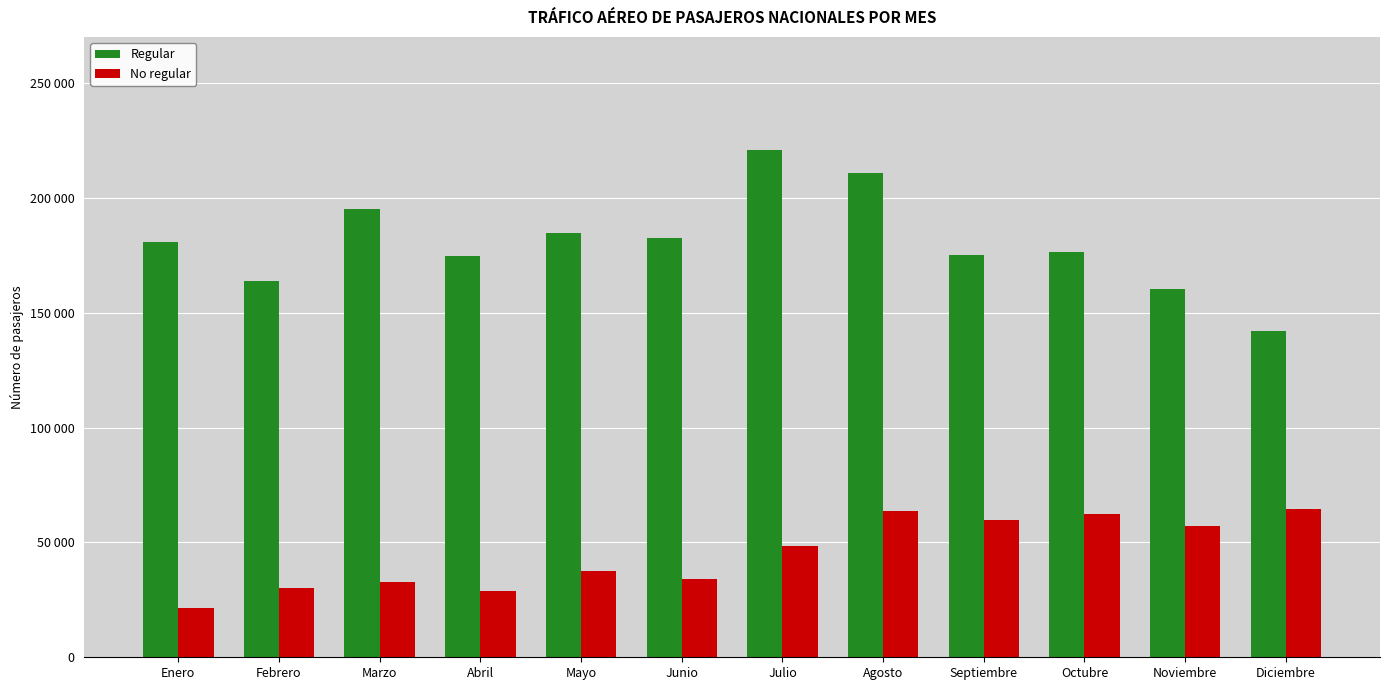

What are all the series names shown in the legend?

Regular, No regular